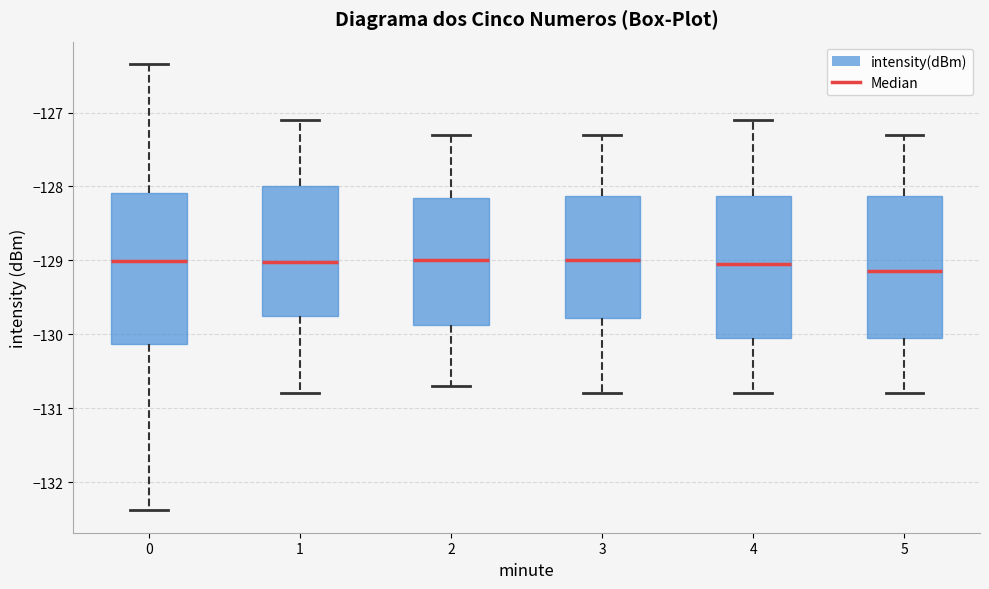

Where does the median line of the box at x = 0 sit on the y-axis? The values are not printed on the chart, so give them approximately, as read against the axis.

-129.0